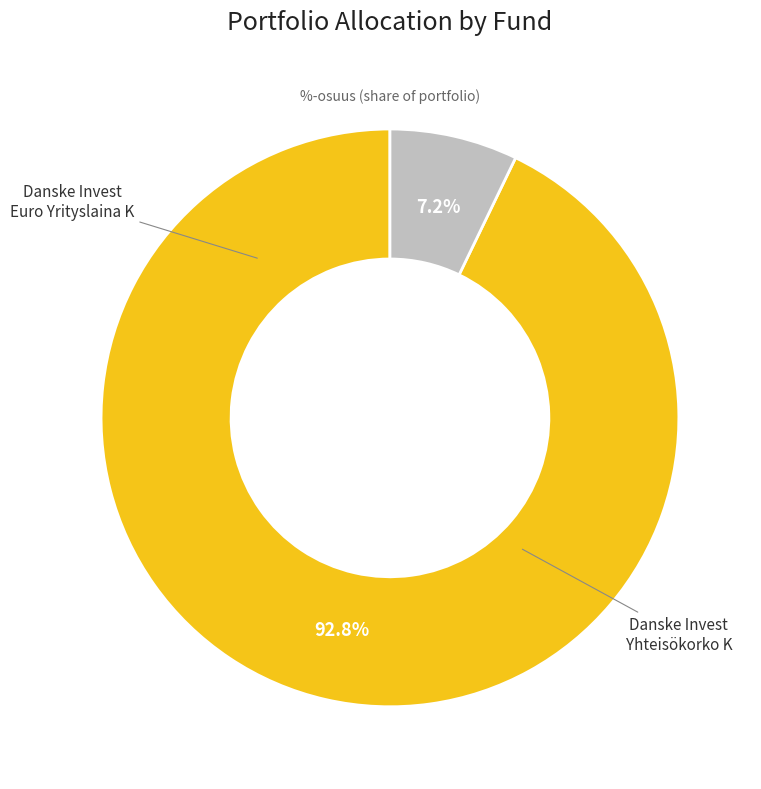

True or false: Danske Invest Yhteisökorko K accounts for 7% of the total.

True